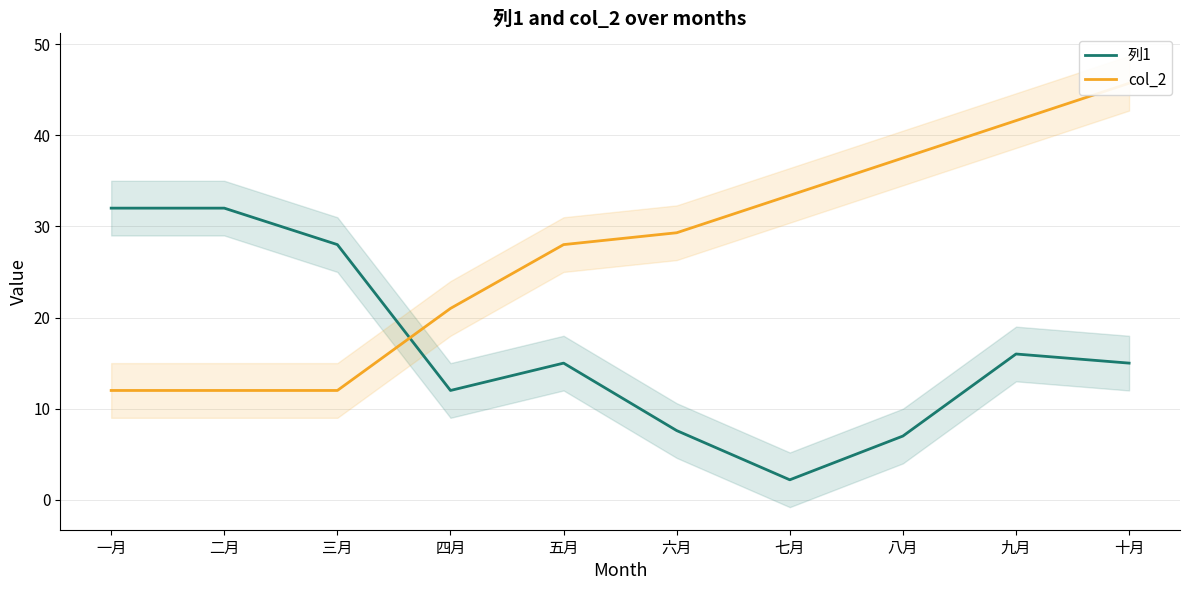

How many intersections are there between 列1 and col_2?

1